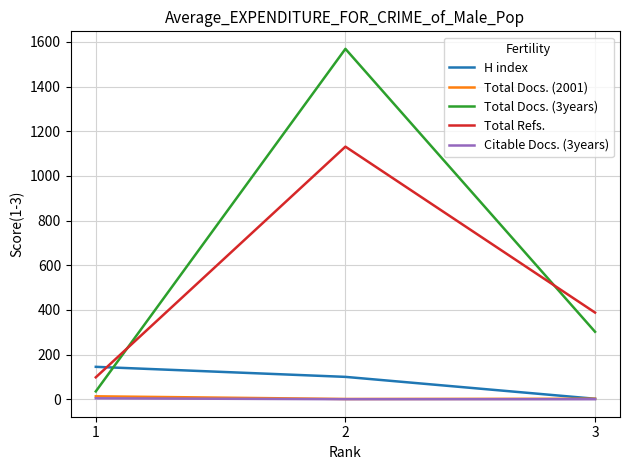

What is the difference between the maximum and second lowest values in the Total Docs. (2001) series?

11